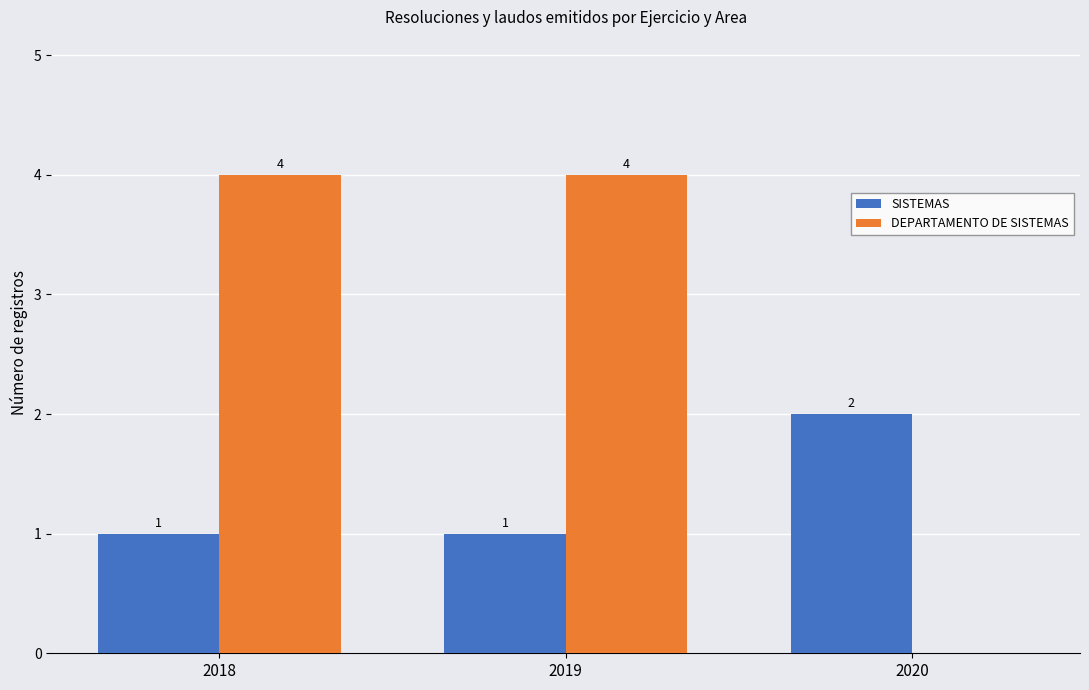

Is it true that SISTEMAS equals 2 at 2020?

True